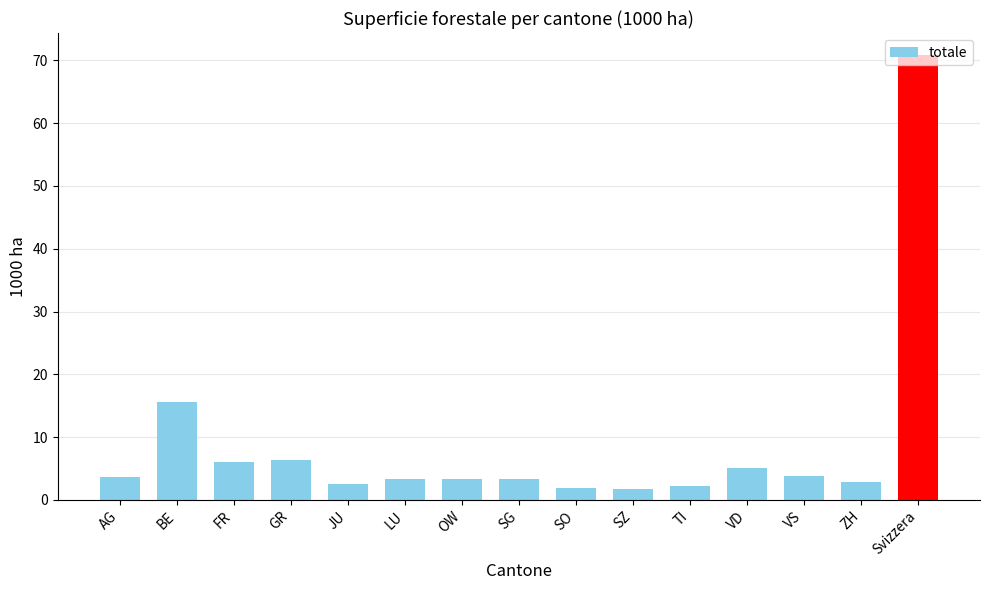

What is the average value?

8.9